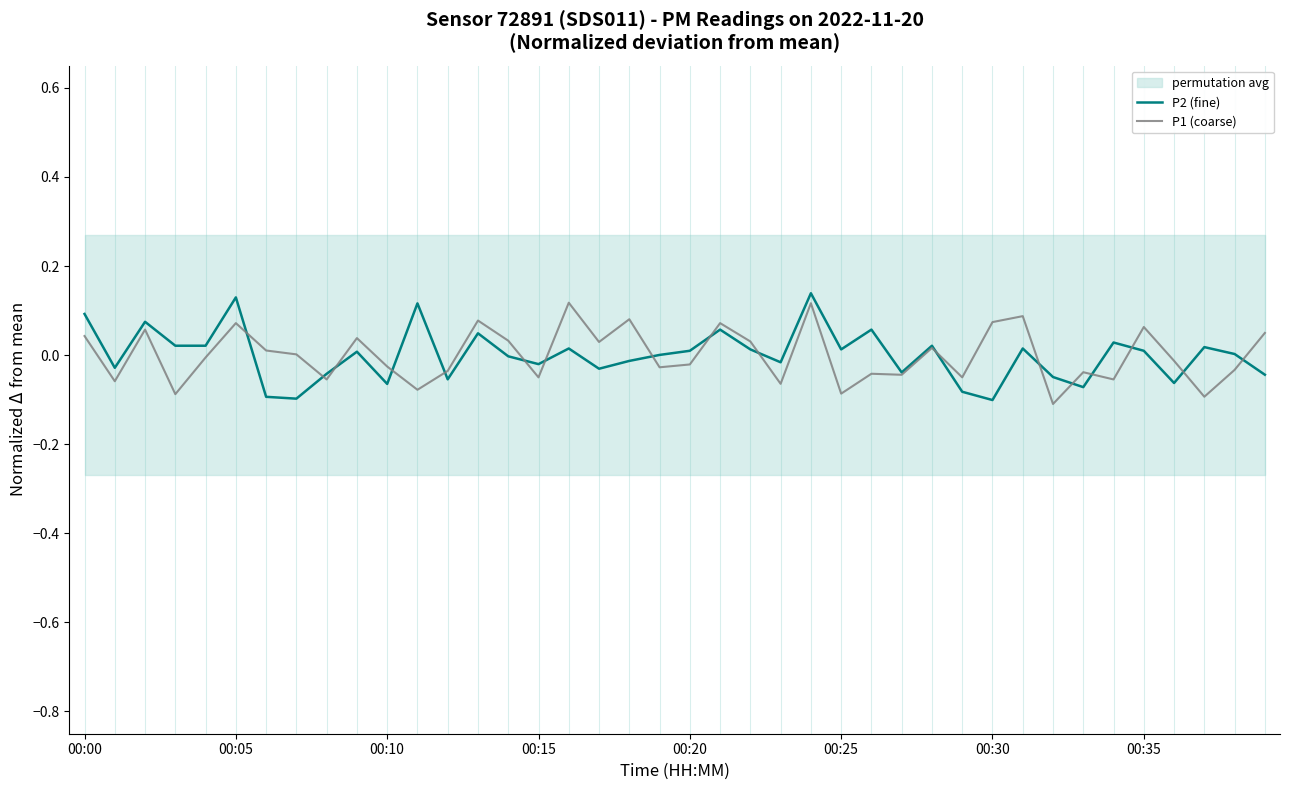

What is the smallest value displayed?

-0.1